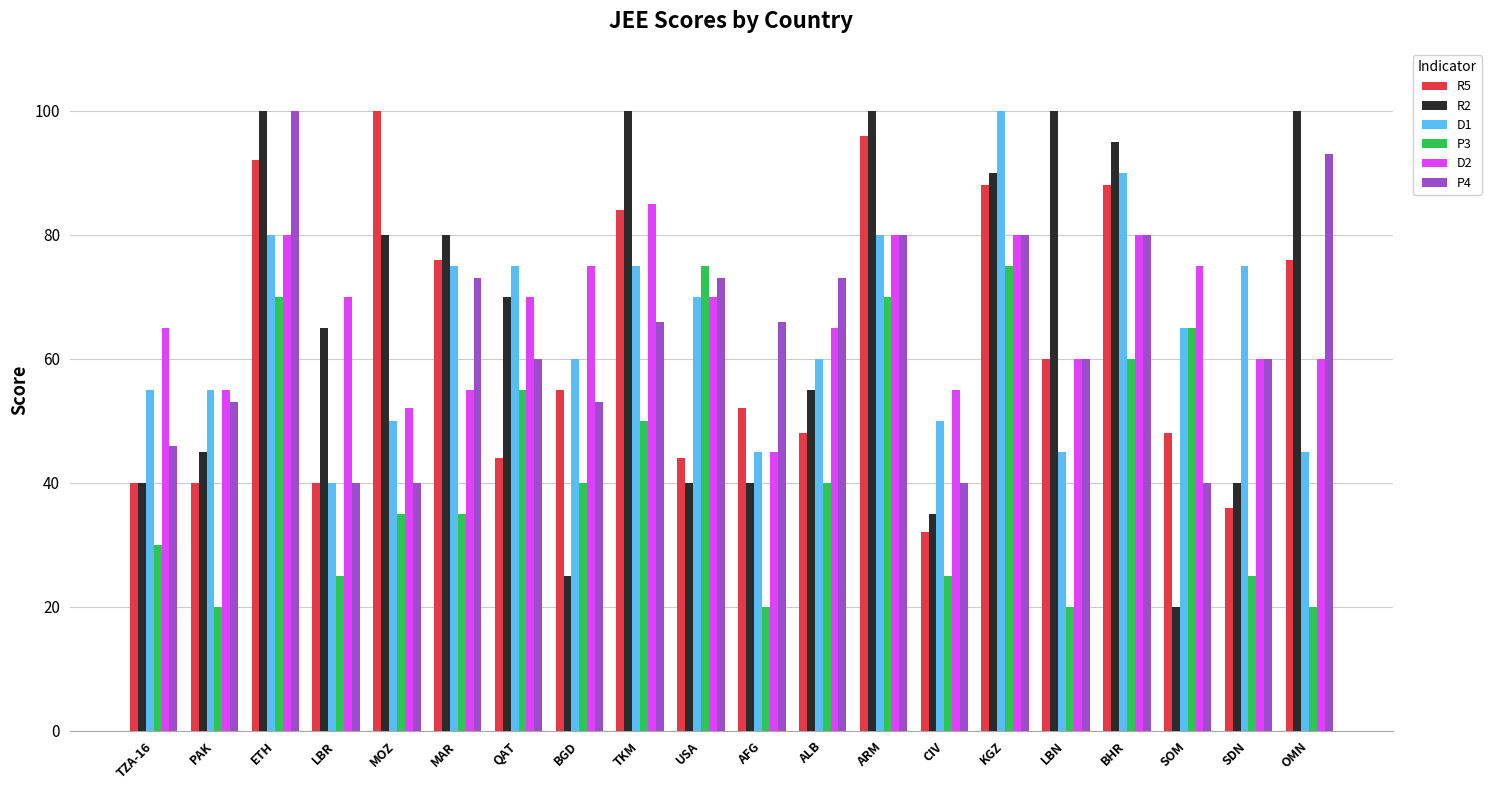

What is the difference between the P4 values at QAT and CIV?

20